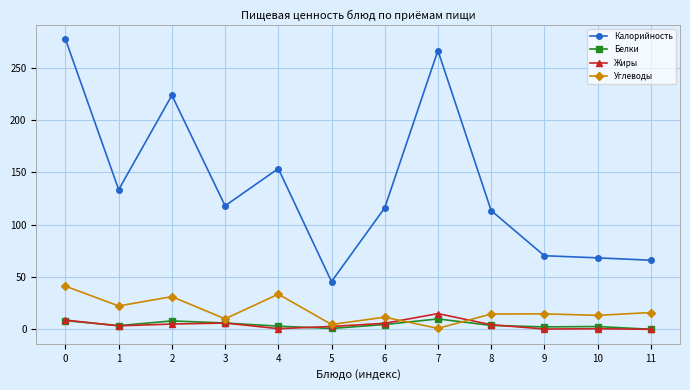

What is the total value across all series at 8?

136.2